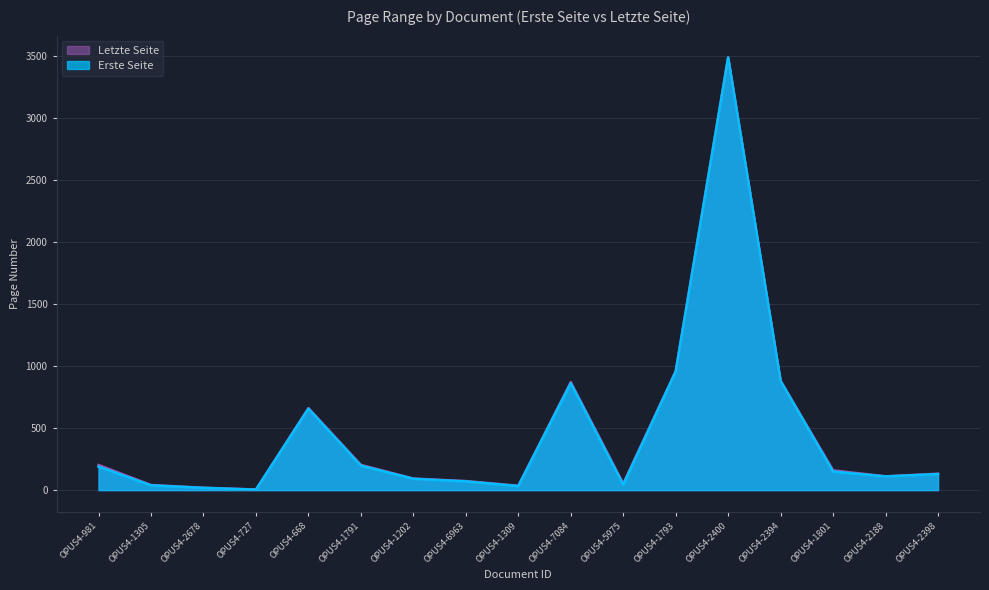

What is the minimum value shown in the chart?

4